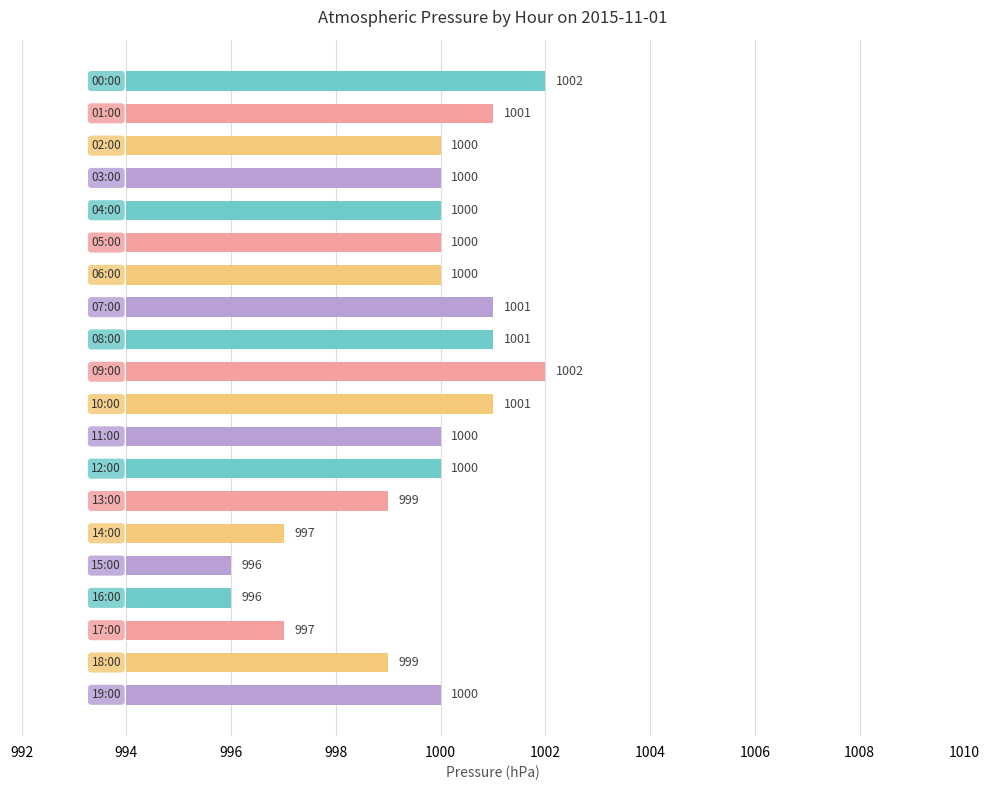

Between 16 and 17, which is larger?

17